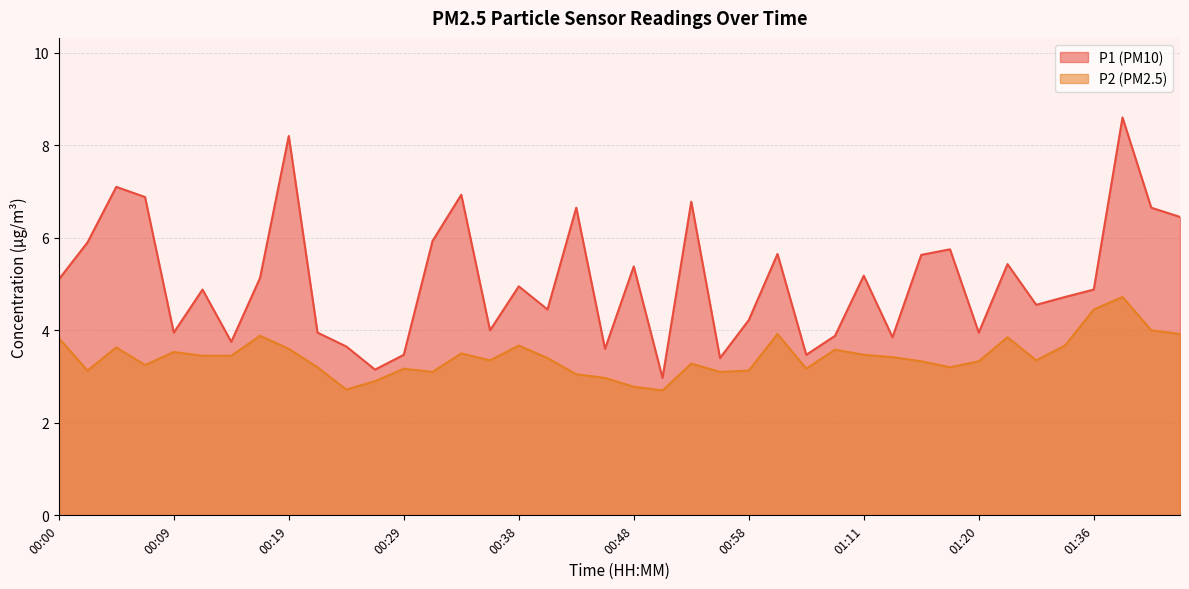

How many interior local valleys does the P2 series have?

10